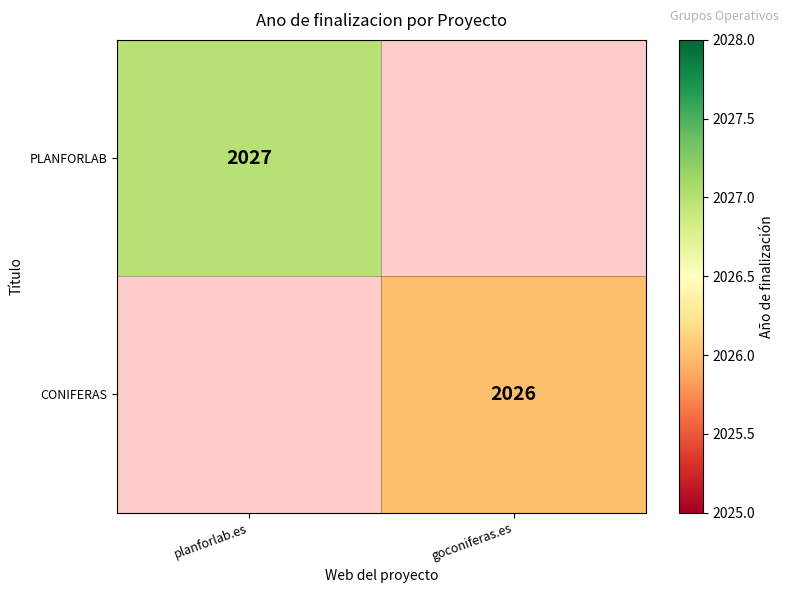

Is the value of PLANFORLAB at planforlab.es greater than the value of CONIFERAS at goconiferas.es?

Yes